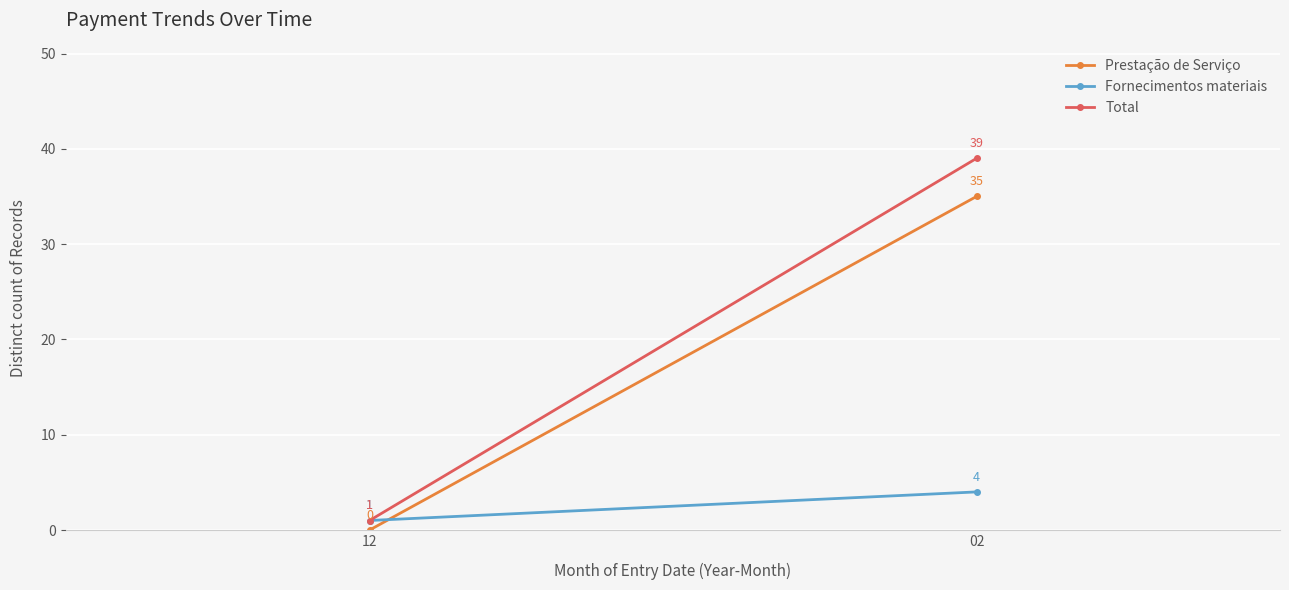

List the labels in order of Total value, largest first.

02, 12